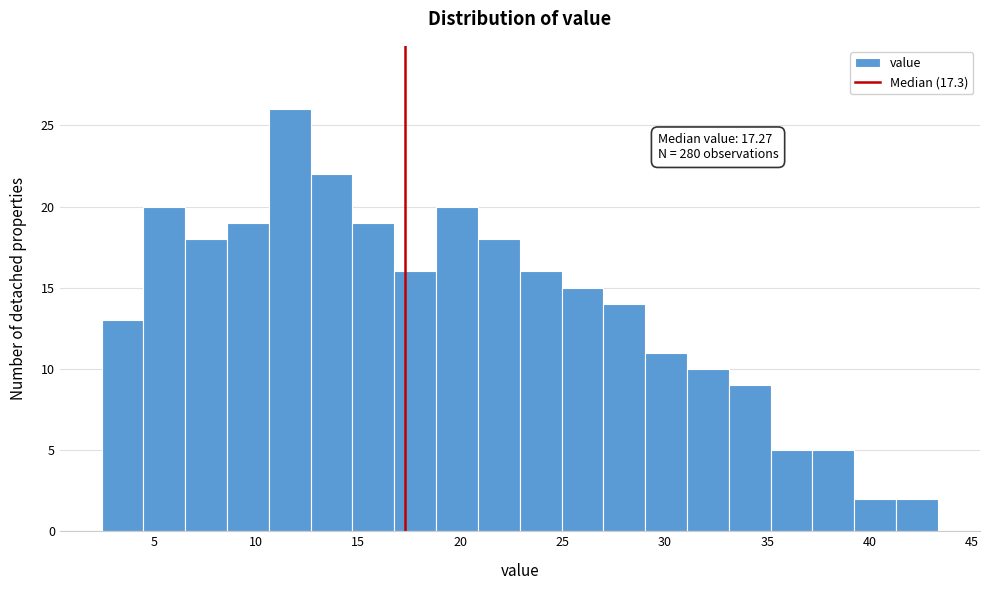

Over which range of the x-axis is the bar tallest?

10.5 to 12.5